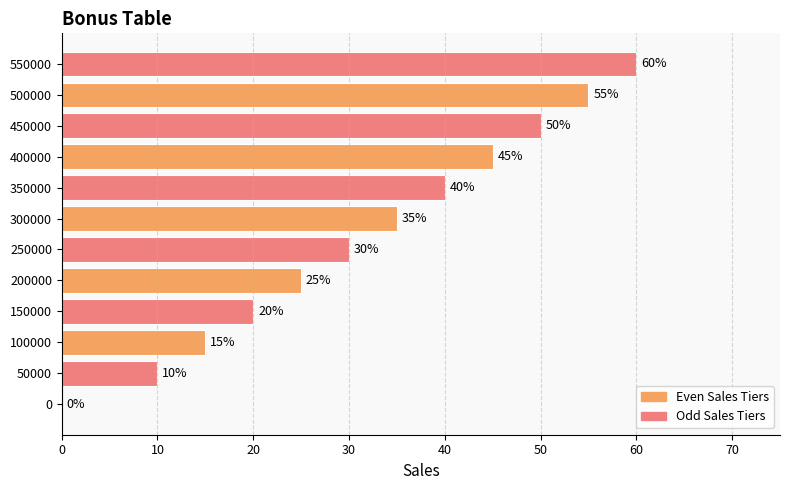

What is the average value?

32.1